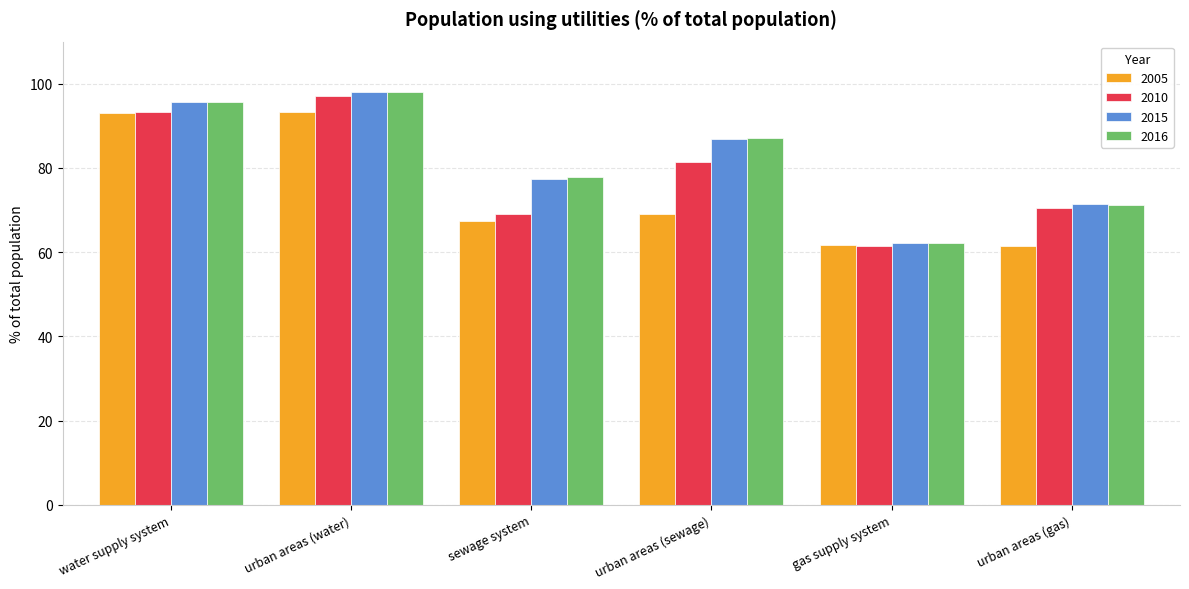

Which series changed the most between urban areas (sewage) and urban areas (gas)?

2016